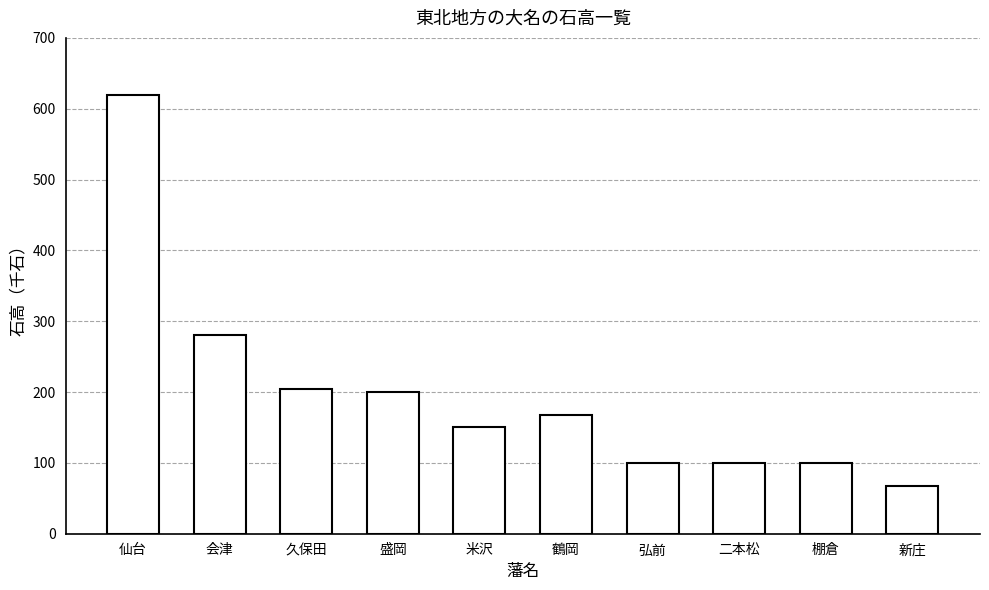

What is the change in value from 仙台 to 二本松?

-520